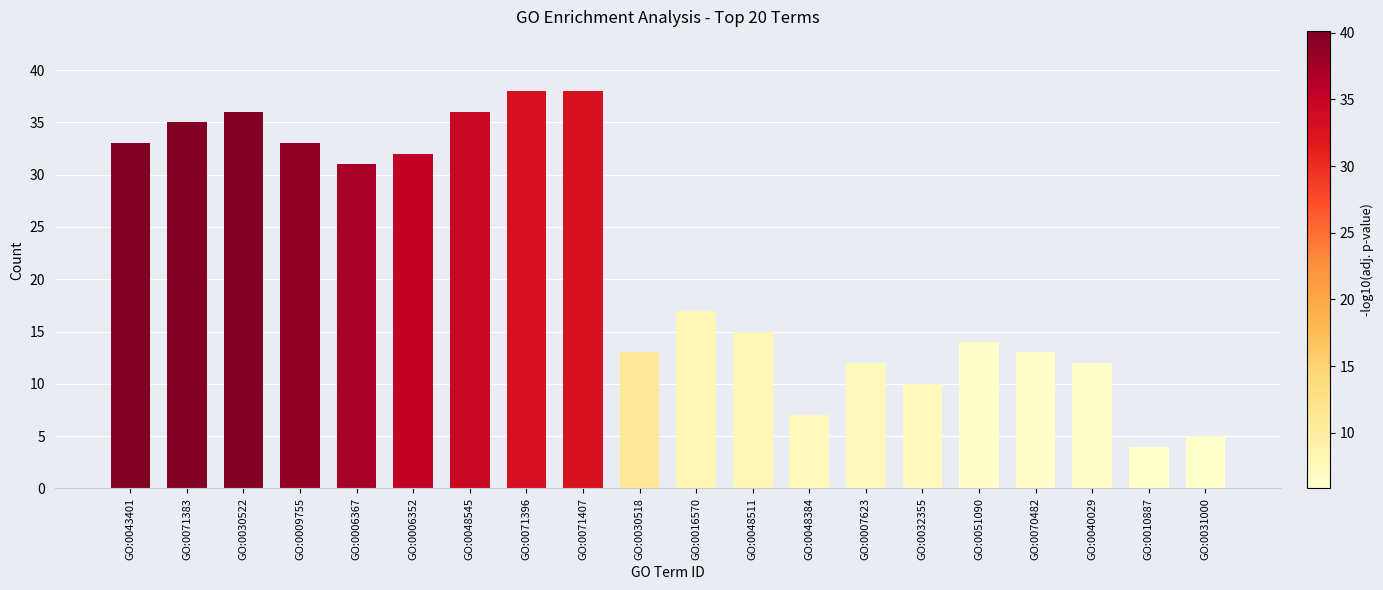

What is the label of the 1st bar from the right?

GO:0031000